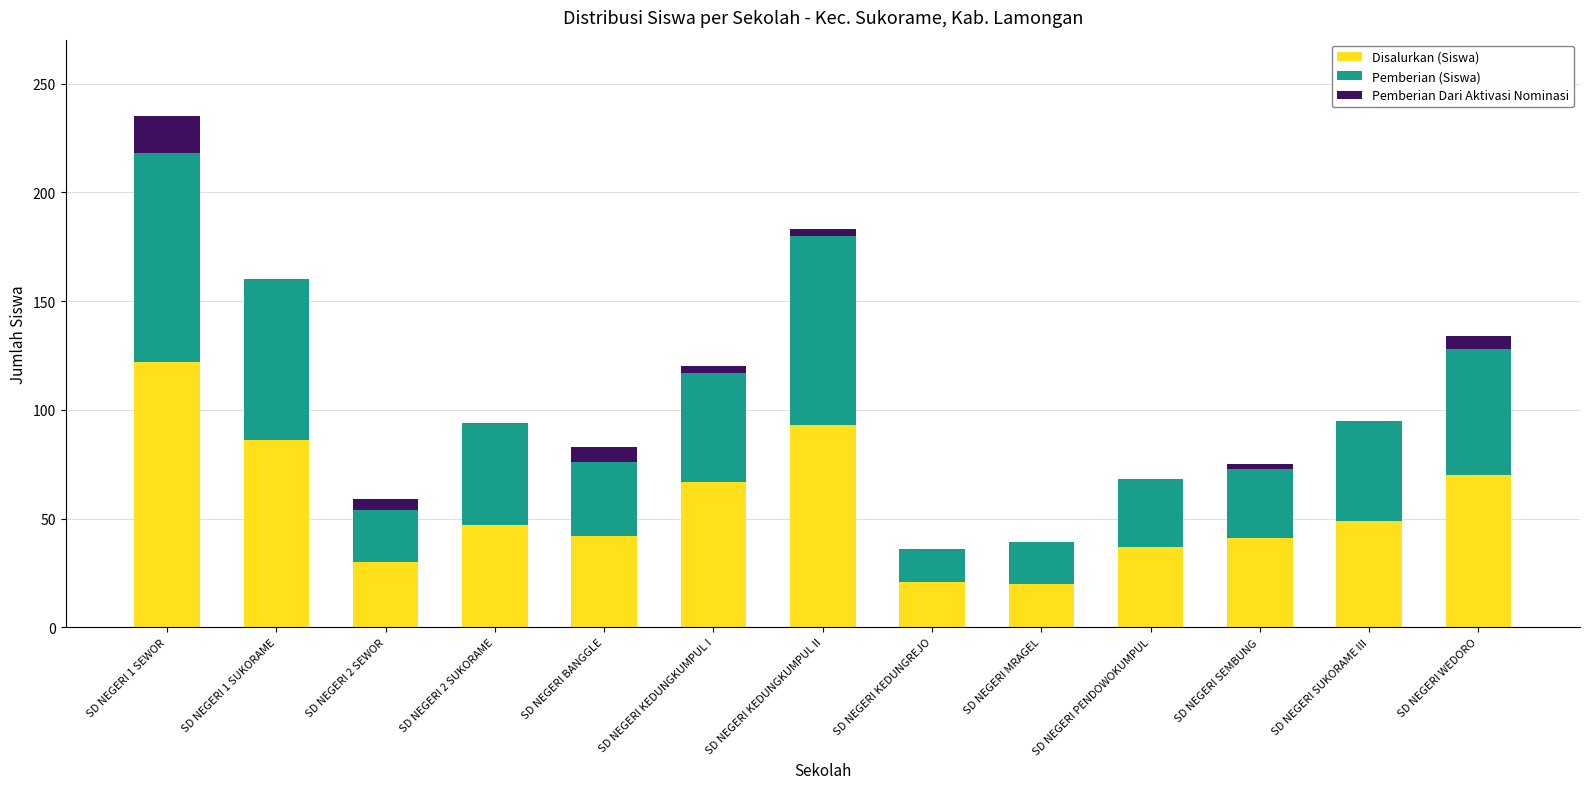

What is the total value across all series at SD NEGERI 1 SEWOR?

235